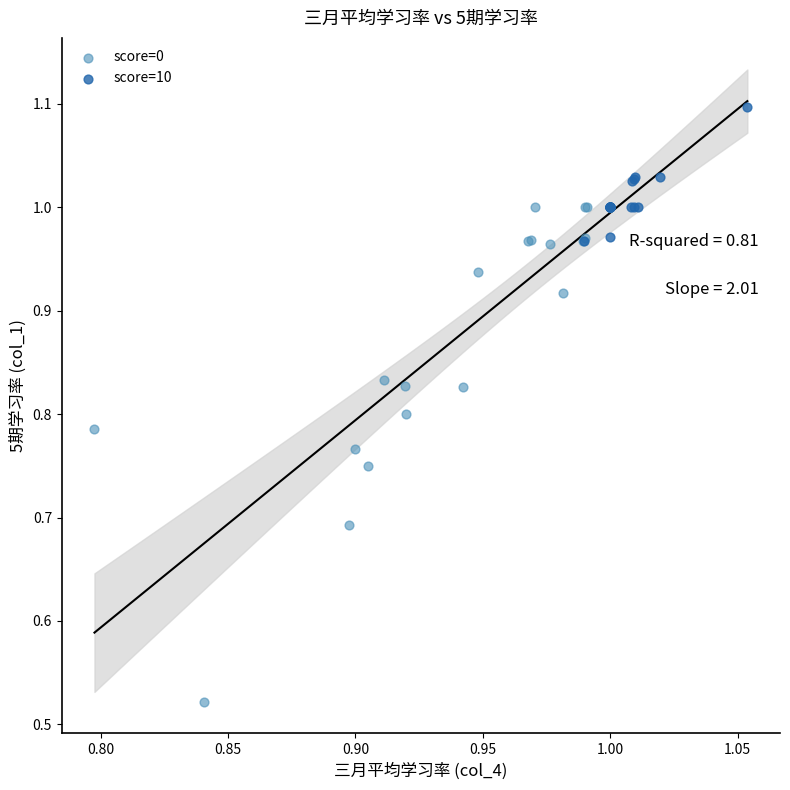

Which series has the largest Y range (max minus min)?

score=0